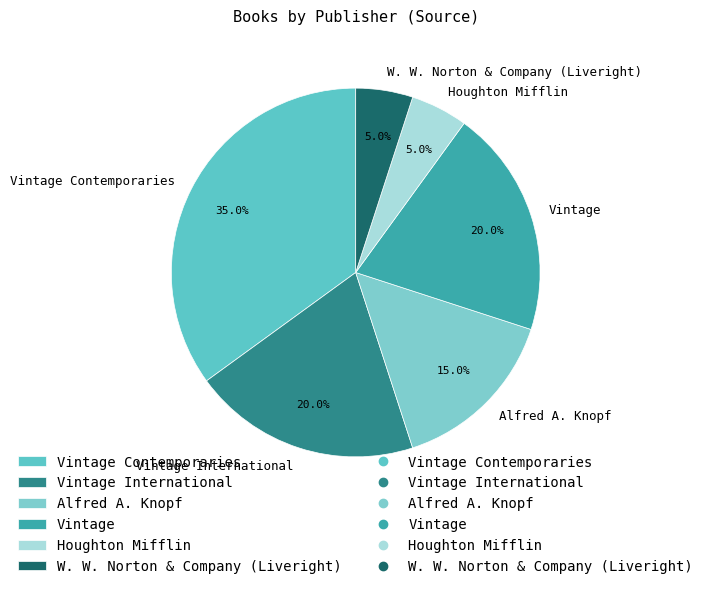

What is the ratio of the value at W. W. Norton & Company (Liveright) to the value at Vintage Contemporaries?

0.1